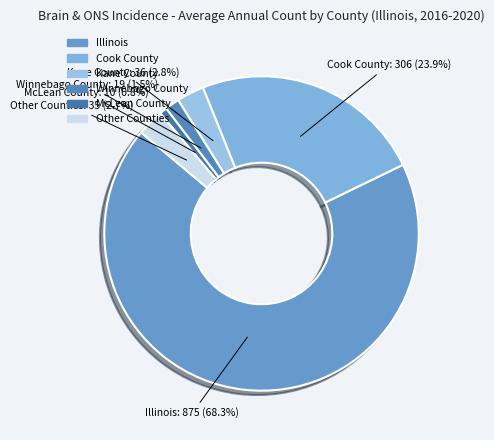

Which has a higher value, McLean County or Winnebago County?

Winnebago County